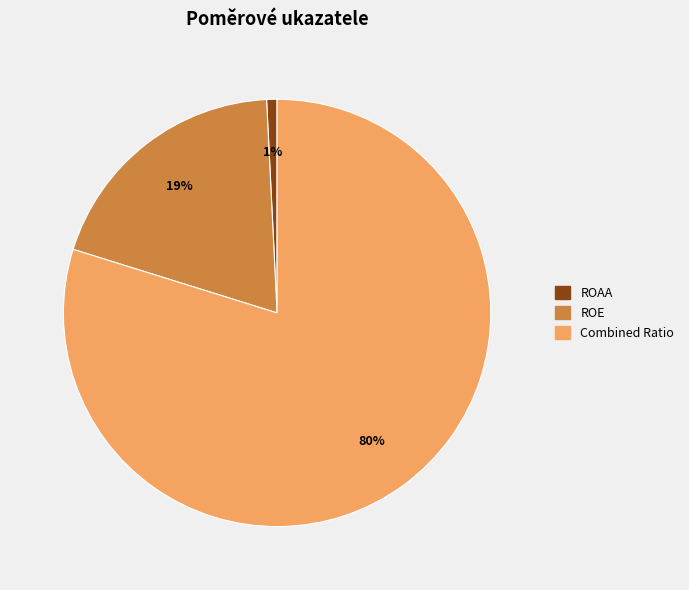

Is there a majority slice in this chart?

Yes